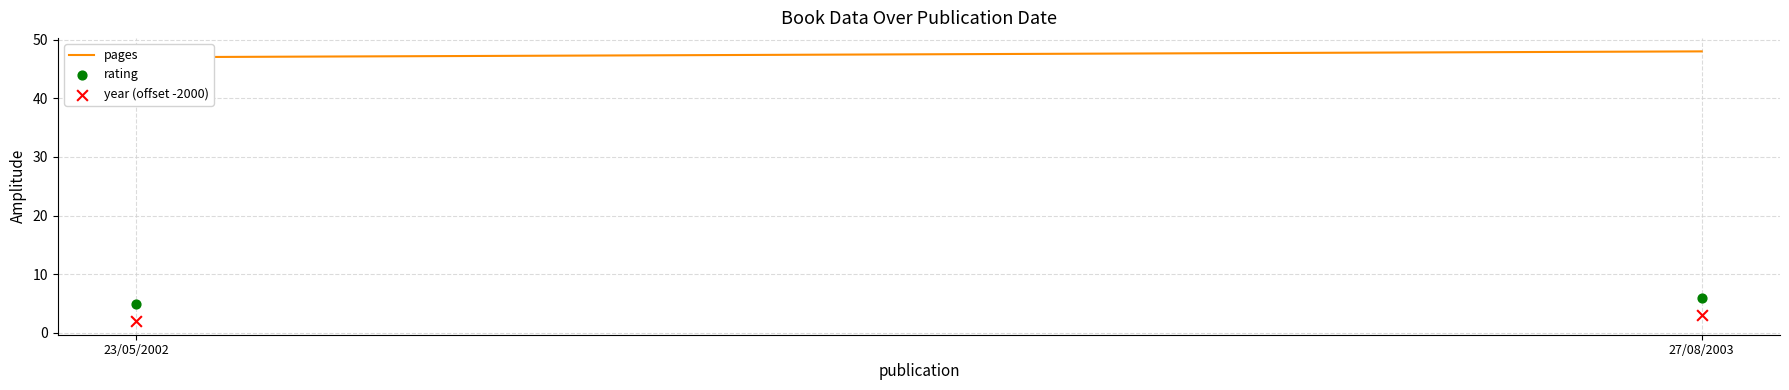

Across all data points, what is the average Y value?

4